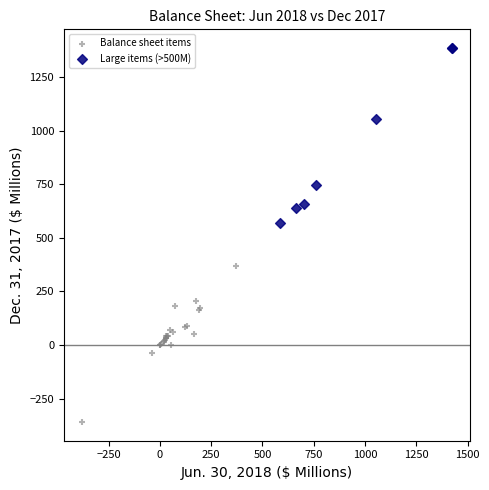

Which series contains the highest Y value?

Large items (>500M)